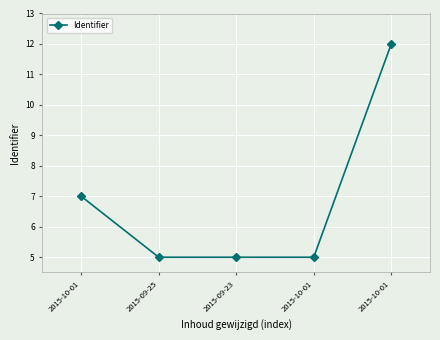

Reading left to right, extract all data points from this chart.

2015-10-01=7	2015-09-25=5	2015-09-23=5	2015-10-01=5	2015-10-01=12